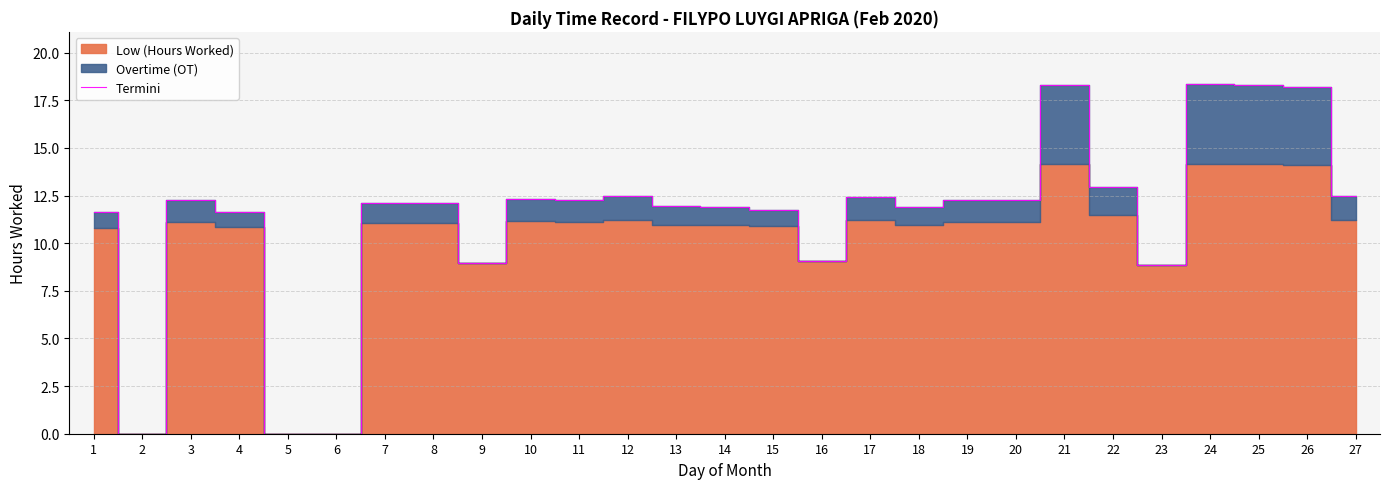

At which label is the value closest to 9?

9